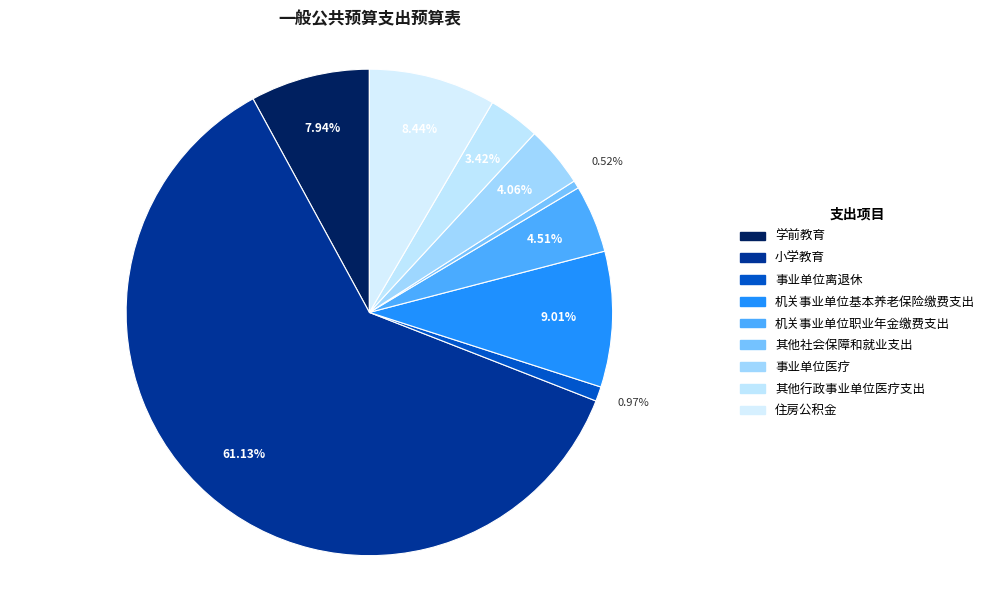

How many slices are in this pie chart?

9